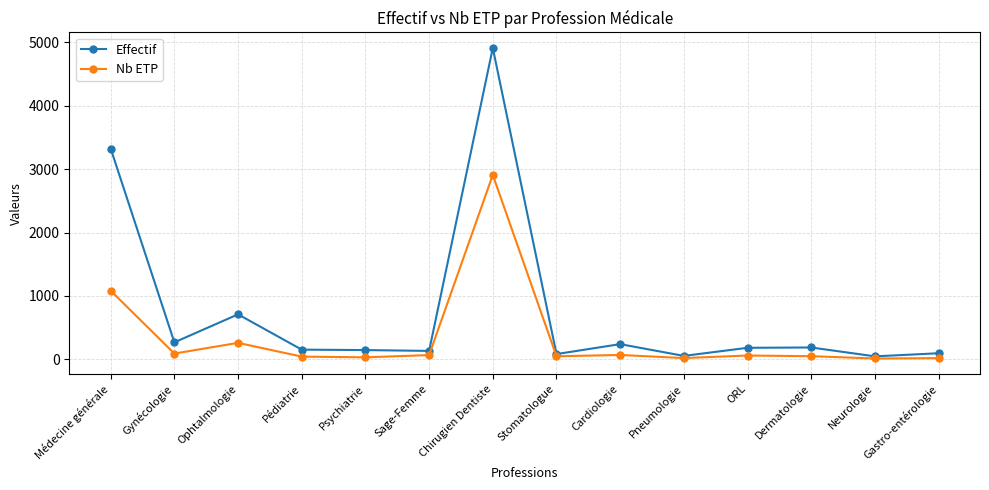

At which label does Nb ETP first exceed 59?

Médecine générale